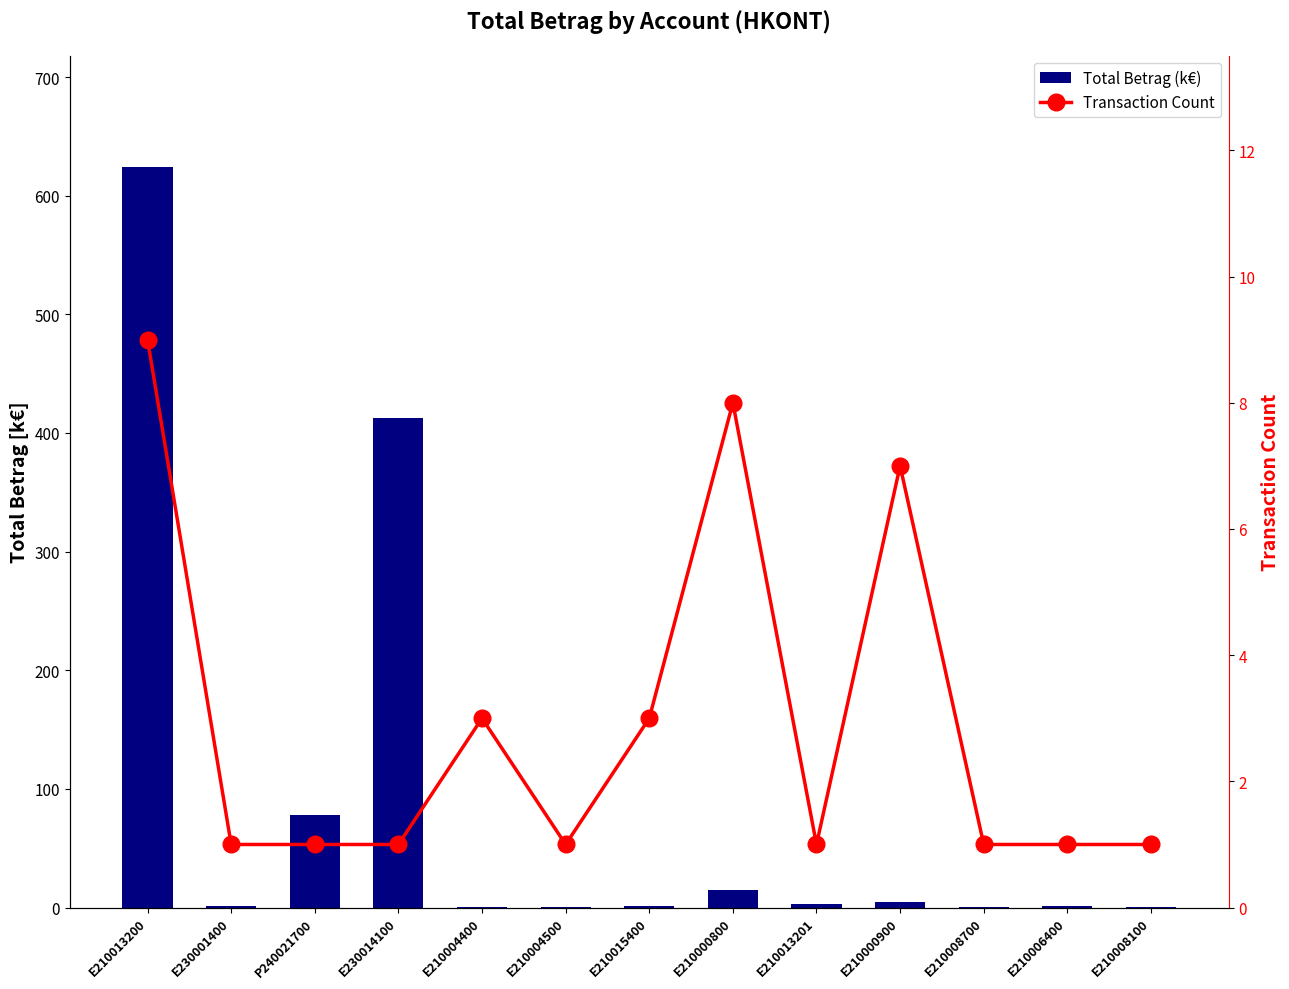

Which category has the highest value across all series?

E210013200